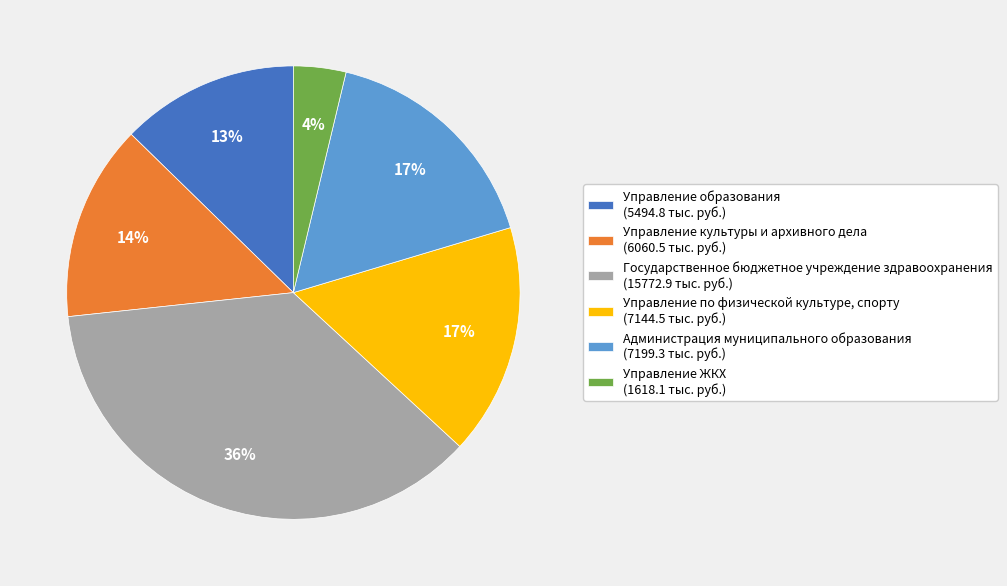

How many slices are in this pie chart?

6